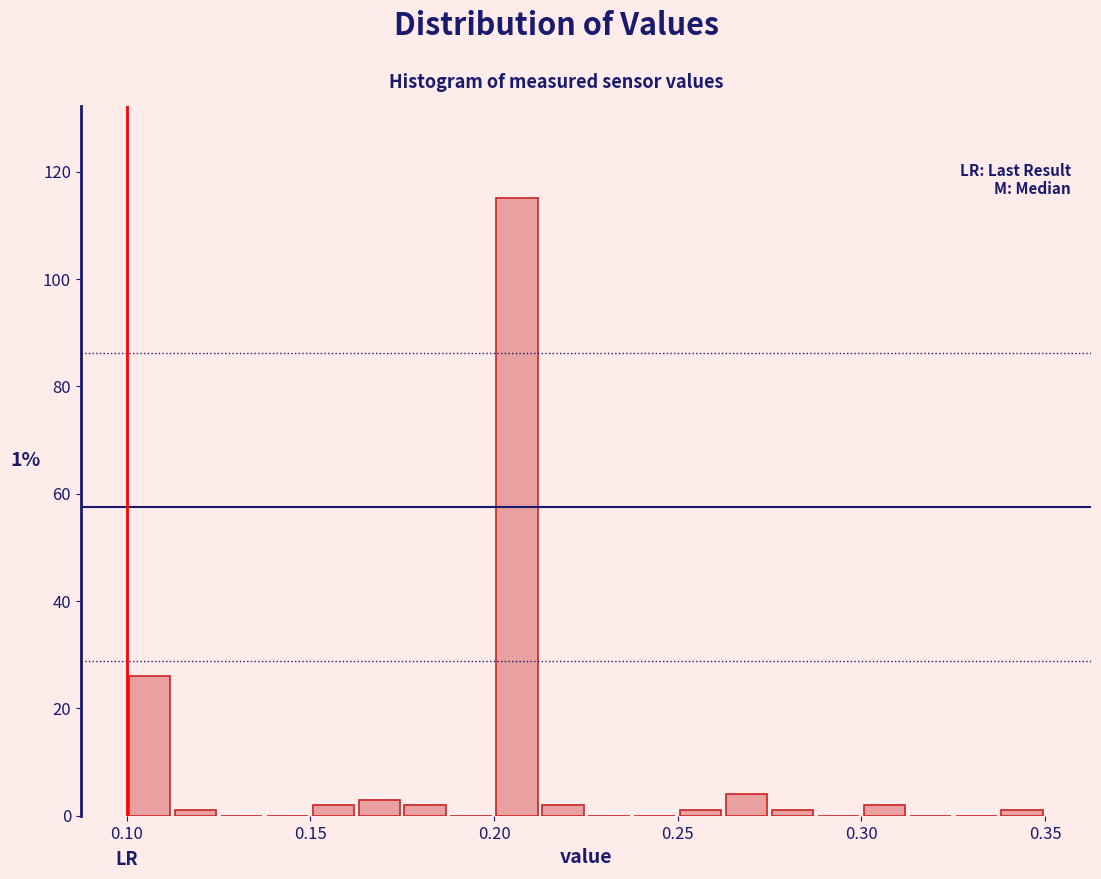

Around what value on the x-axis is the tallest bar? Give the approximate position of its centre, as read against the axis.

0.205